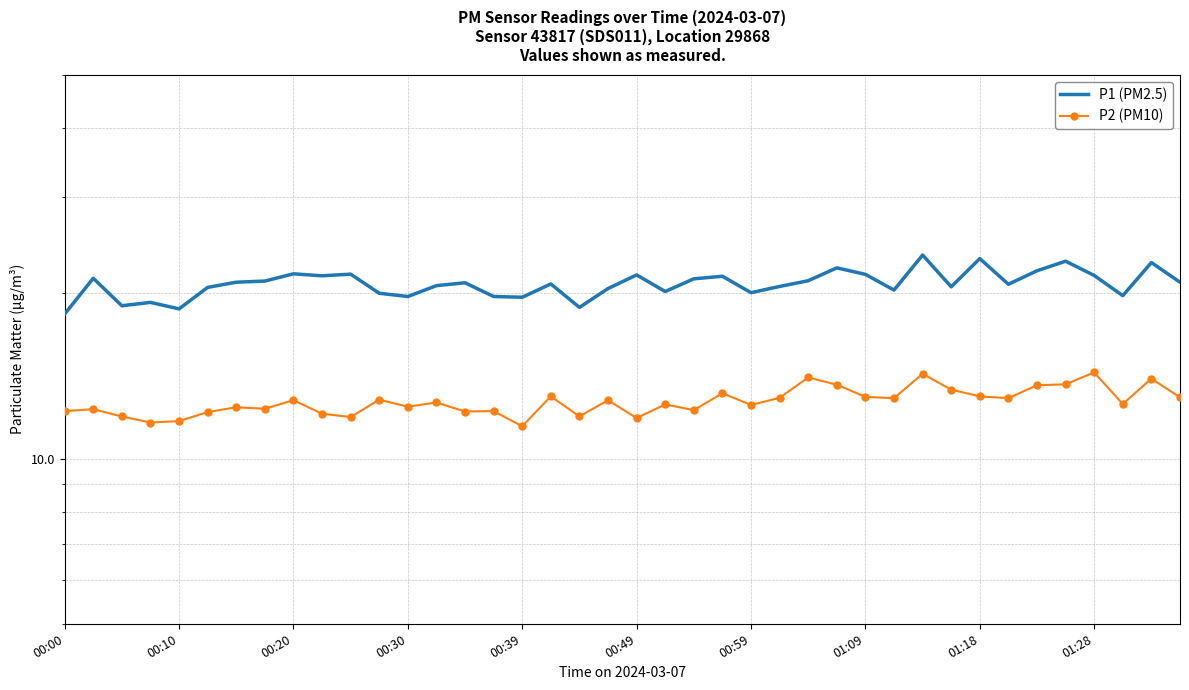

Rank the categories by P2 (PM10) value from highest to lowest.

36, 30, 26, 38, 35, 27, 34, 31, 23, 17, 32, 28, 39, 25, 29, 33, 11, 01:18, 19, 13, 37, 21, 24, 12, 00:59, 01:09, 00:10, 22, 00:00, 15, 14, 00:49, 01:28, 00:20, 18, 10, 20, 00:39, 00:30, 16